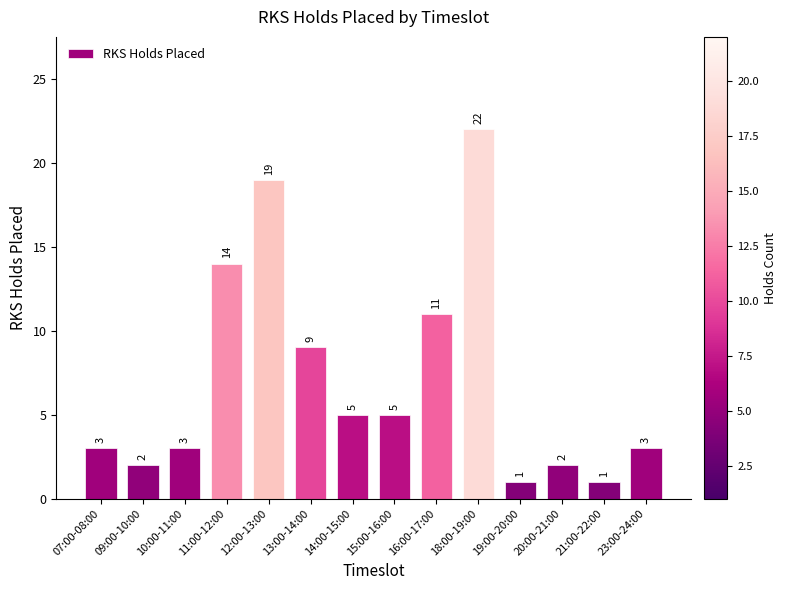

Where is the data nearest to the value 11?

16:00-17:00